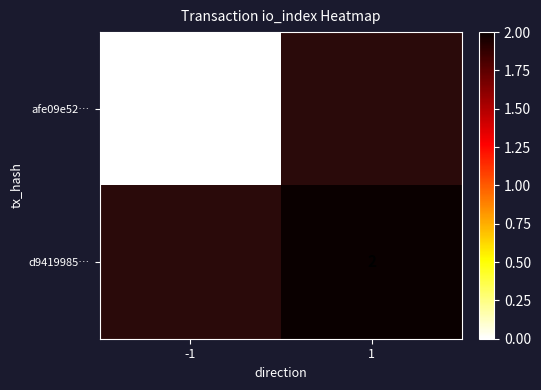

The d9419985… series shows 1 at 1. True or false?

False